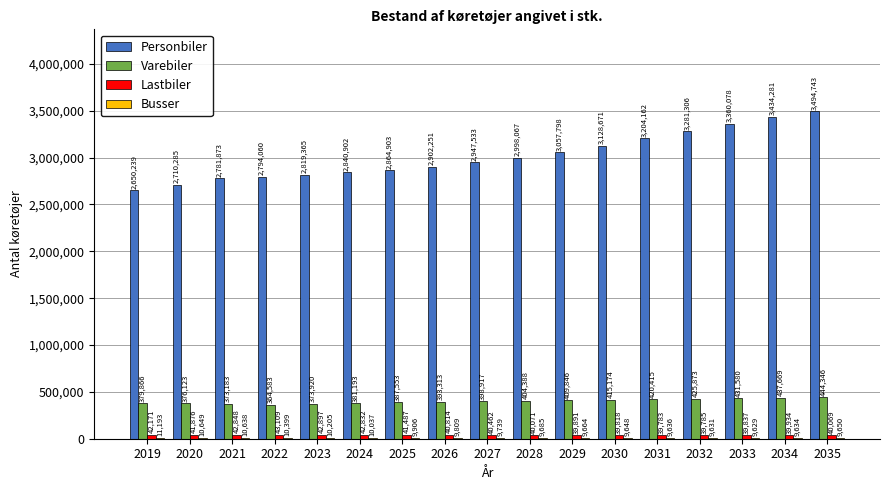

The Personbiler series shows 1381606 at 2035. True or false?

False